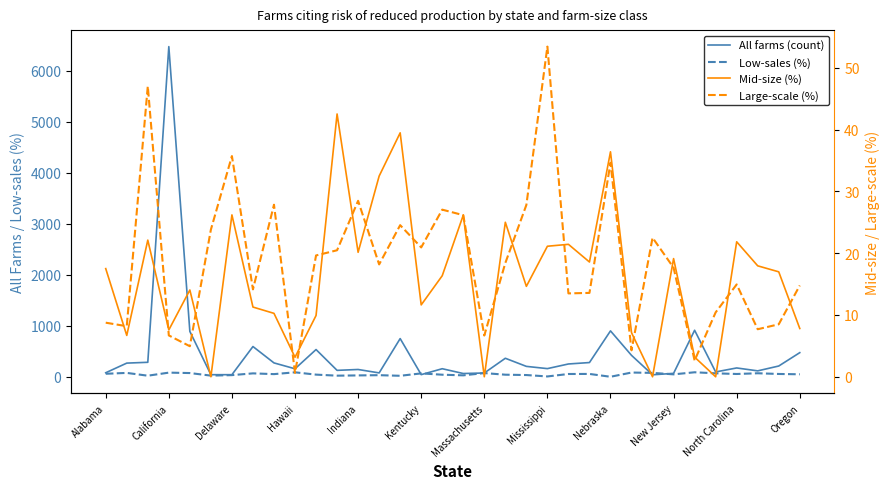

What is the difference between the maximum and second lowest values in the Large-scale (%) series?

50.8